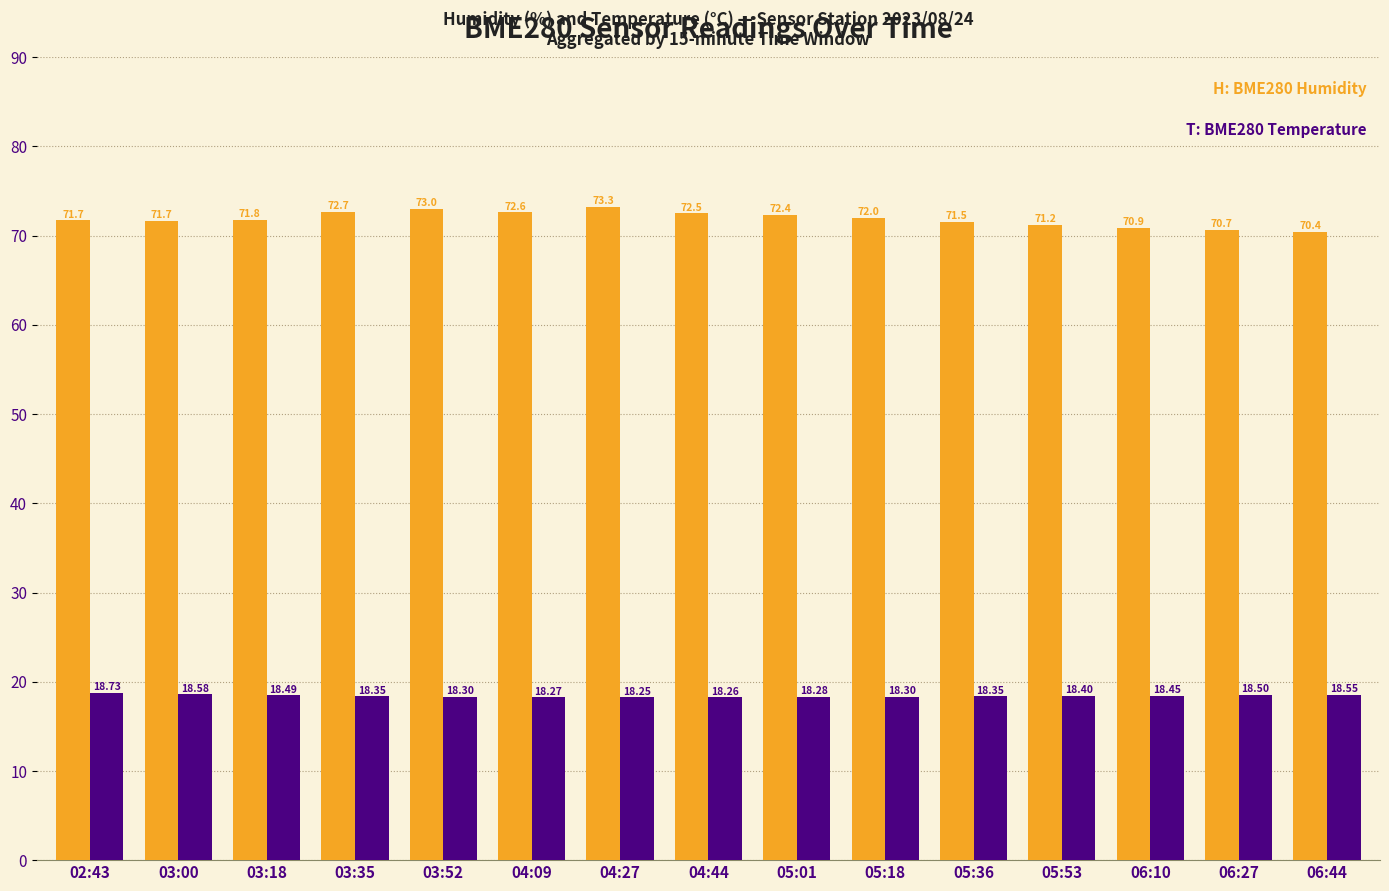

Does the chart contain any negative values?

No